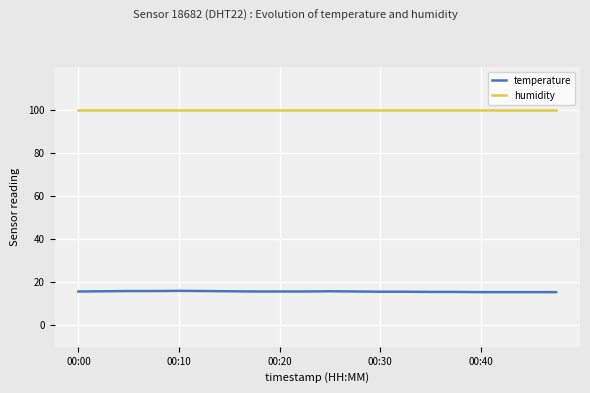

How many temperature values are between 15 and 16?

20